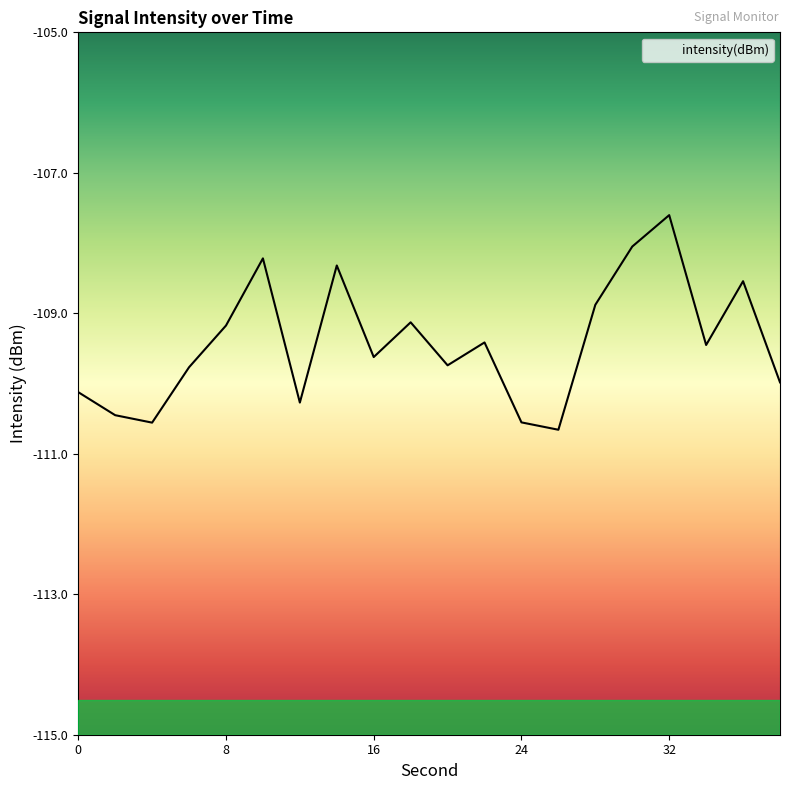

Where is the data nearest to the value -109?

28